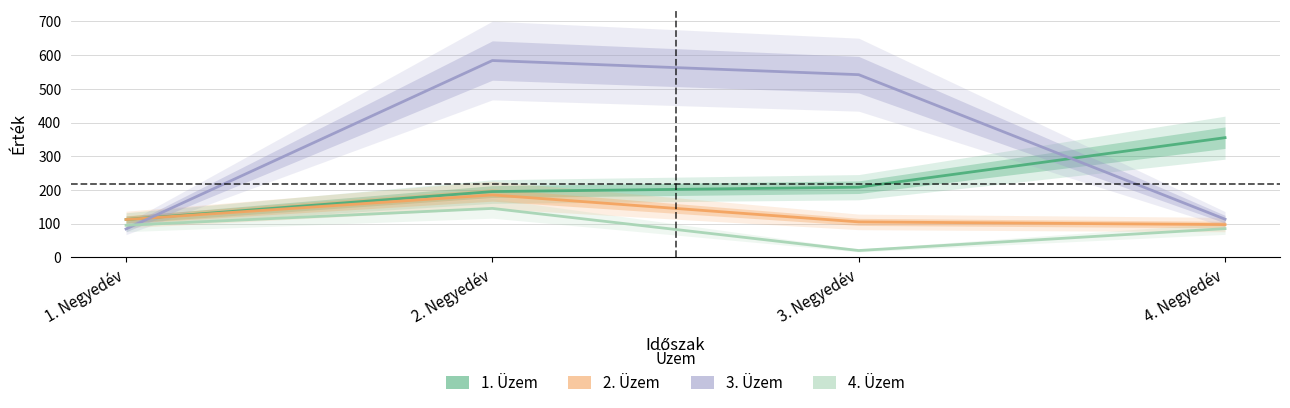

Where does the 3. Üzem series first go above 542?

2. Negyedév